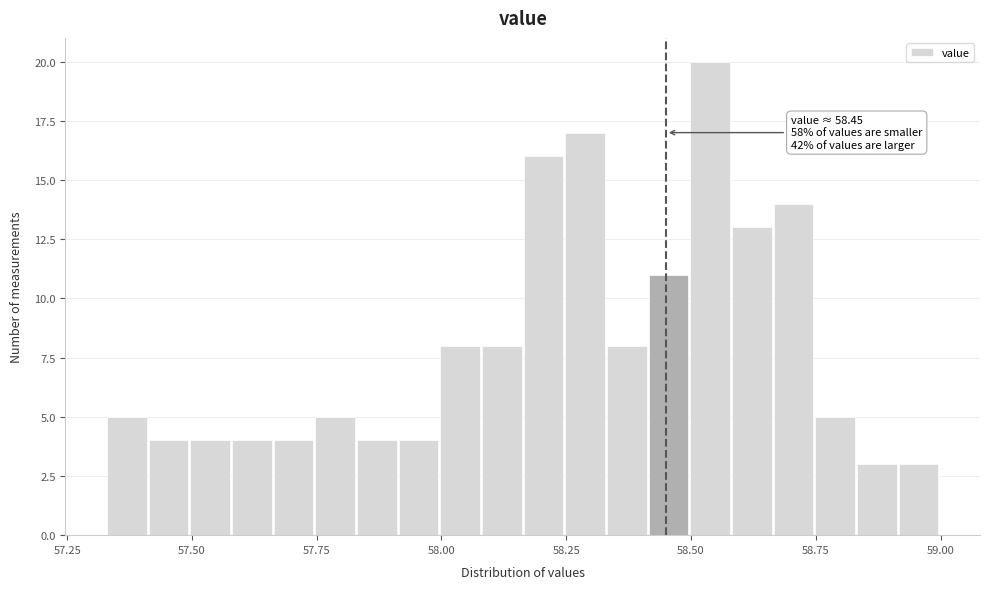

Read against the x-axis, roughly where is the centre of the tallest bar?

58.55